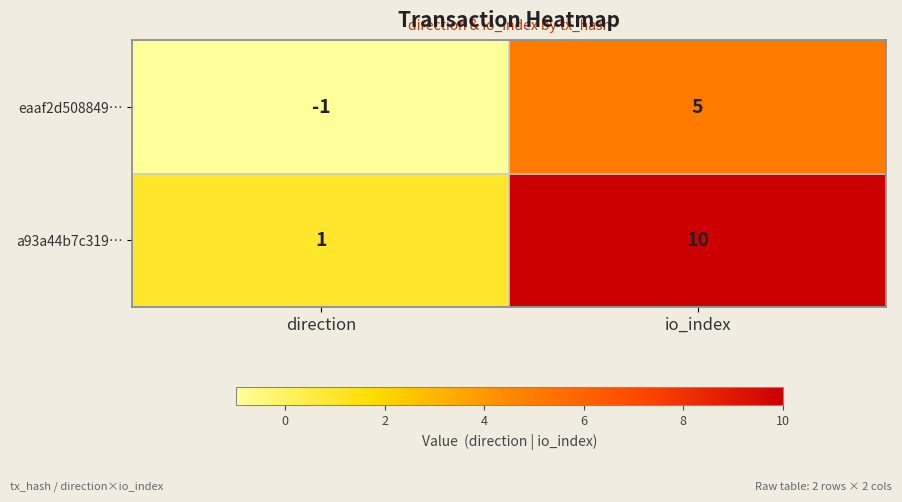

Reading right to left, what are all the values shown in this chart?

eaaf2d508849…: 5	-1
a93a44b7c319…: 10	1